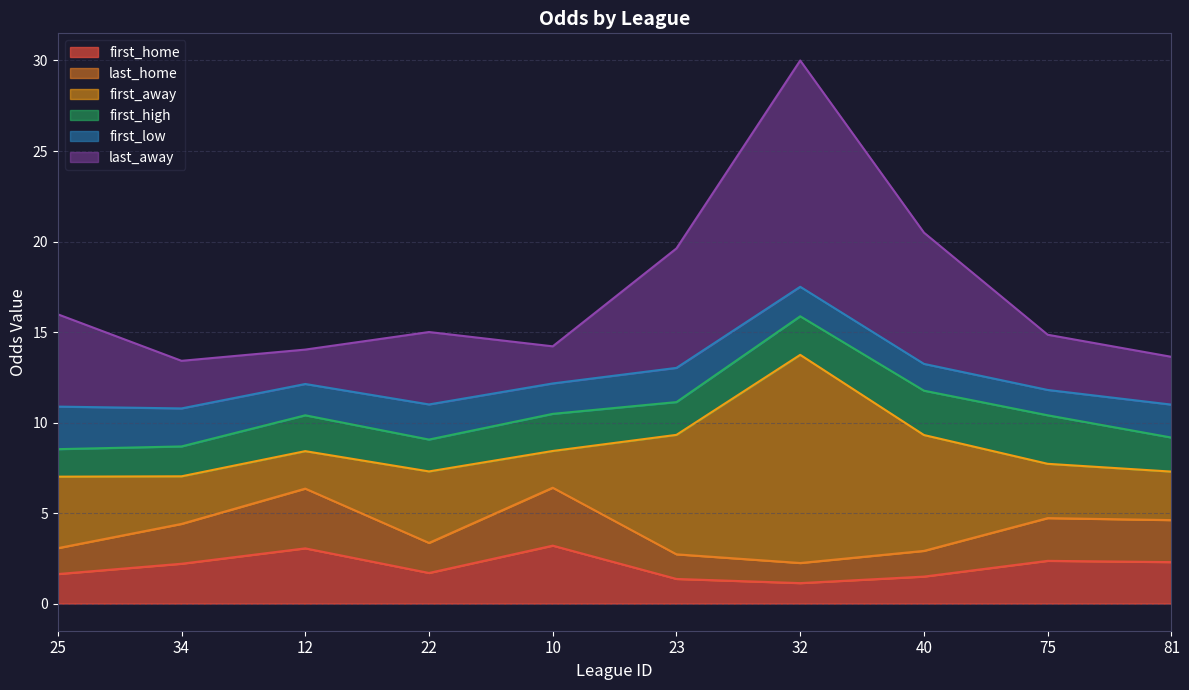

True or false: first_home and last_home cross at least once.

False